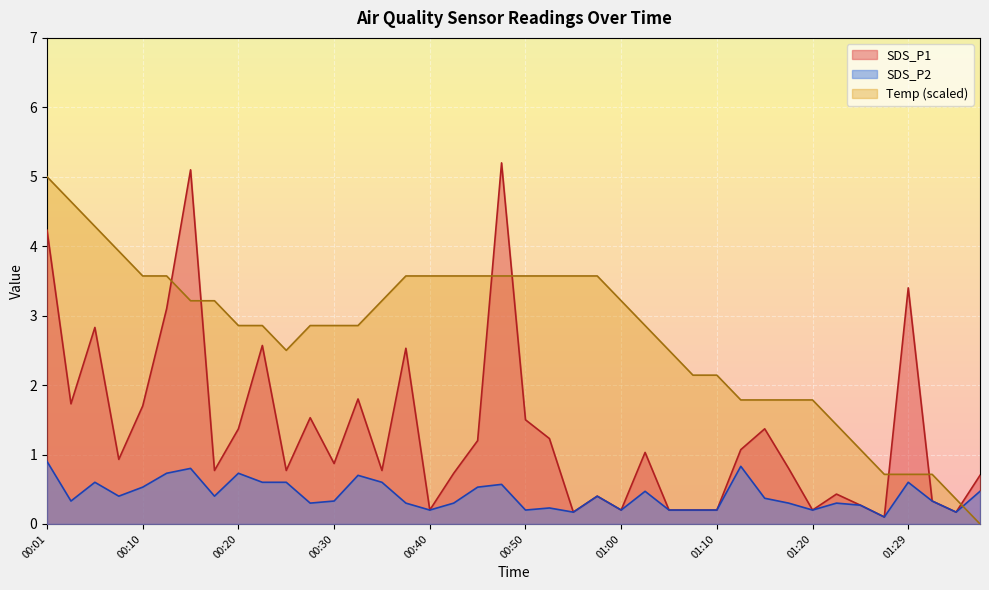

The SDS_P2 series shows 0.4 at 00:08. True or false?

True